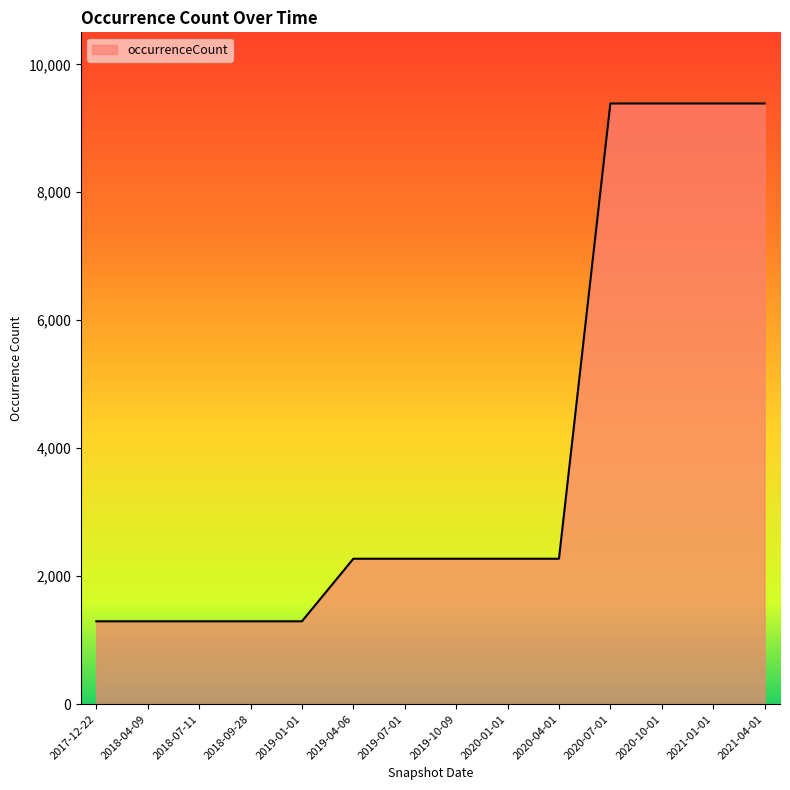

The chart shows a value of 9388 at 2021-01-01. True or false?

True